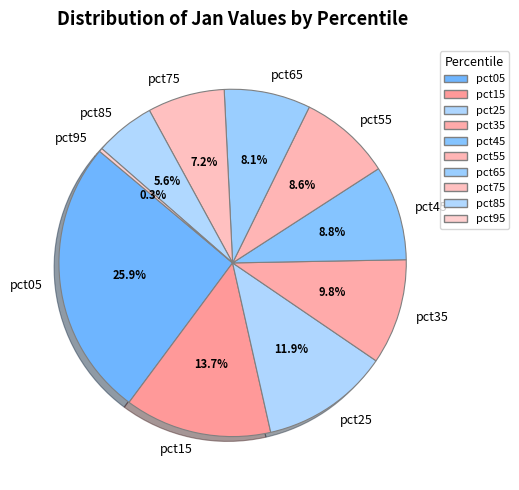

Approximately how many times larger is the value at pct45 compared to pct35?

0.9